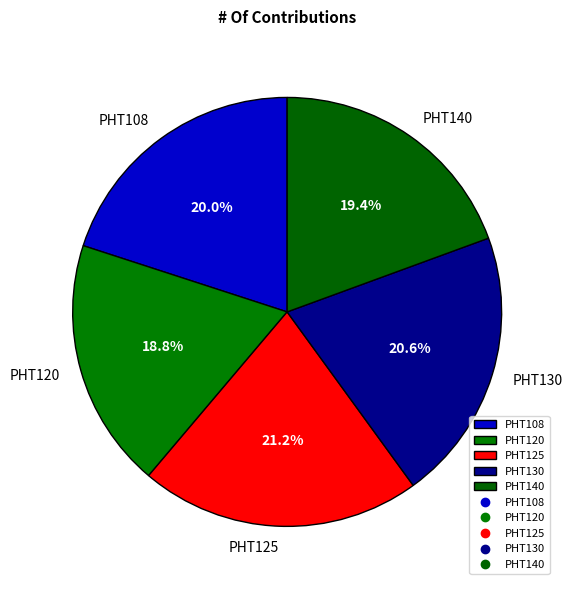

What percentage is NOT represented by PHT108?

80.0%